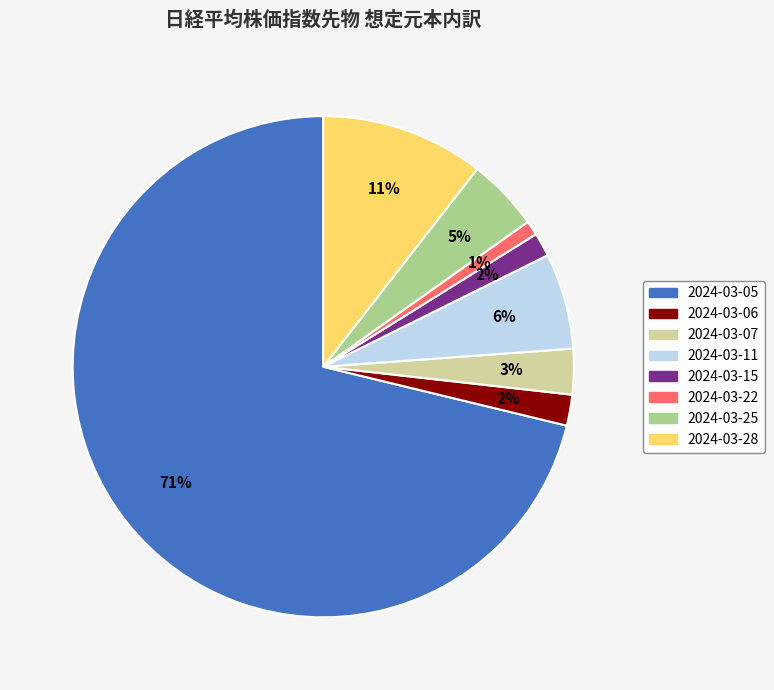

Which has a higher value, 2024-03-15 or 2024-03-07?

2024-03-07